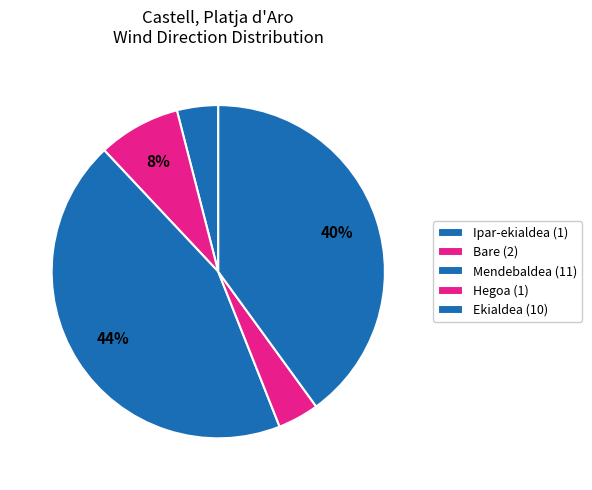

Count the number of slices in the pie.

5